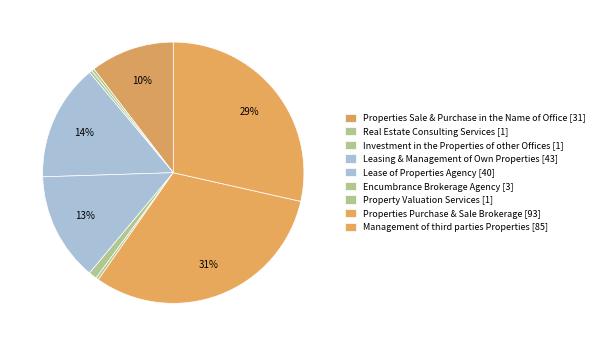

Which category has the biggest portion of the pie?

Properties Purchase & Sale Brokerage [93]